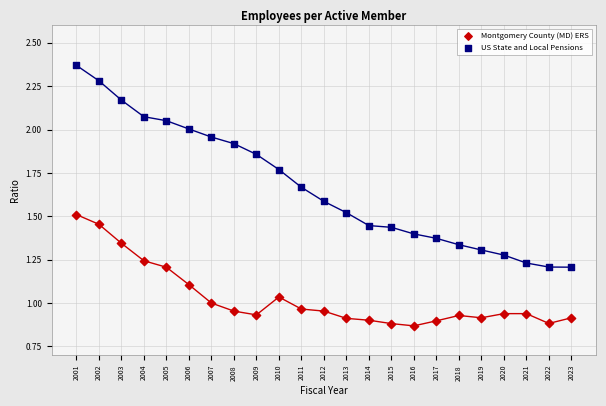

What is the X range (max minus min) for the scatter plot?

22.0